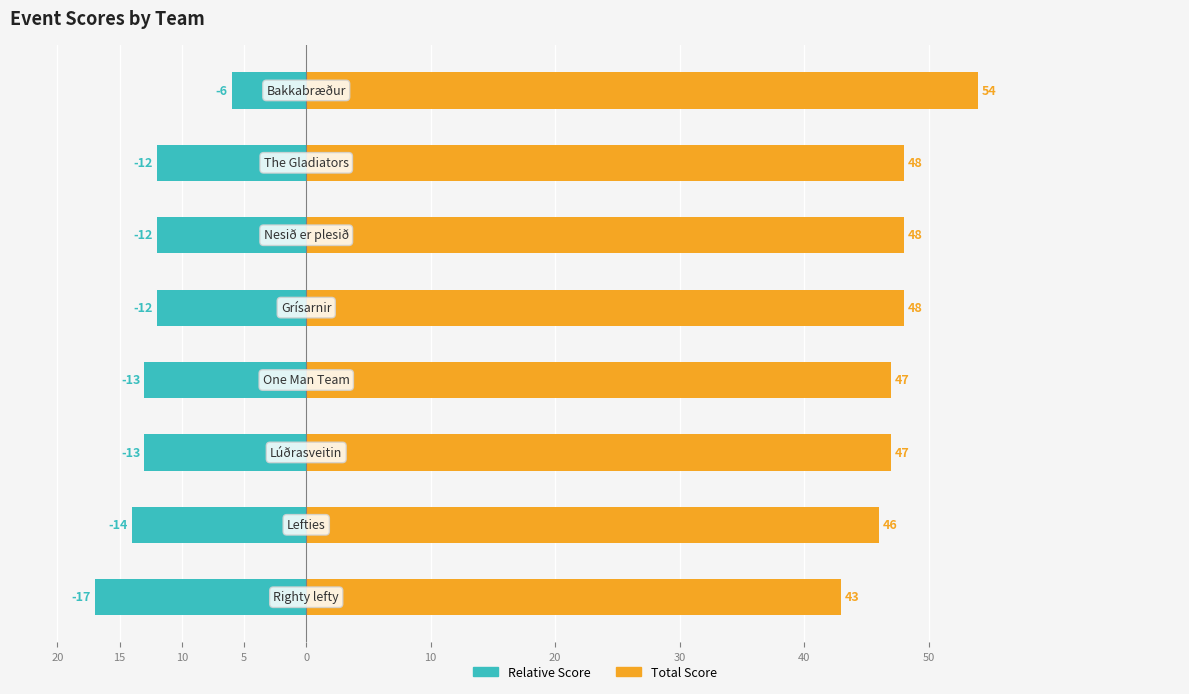

At 20, list the series in order from largest to smallest.

event_total_score, event_relative_score